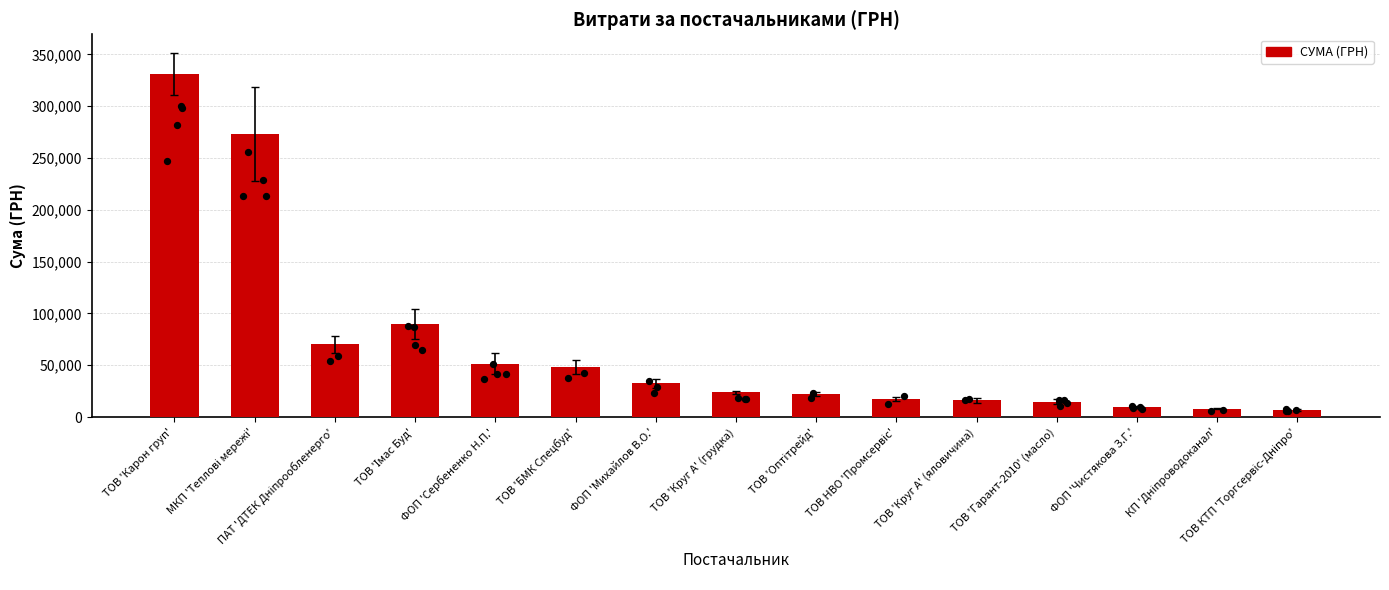

What is the change in value from МКП 'Теплові мережі' to ФОП 'Сербененко Н.П.'?

-221775.5